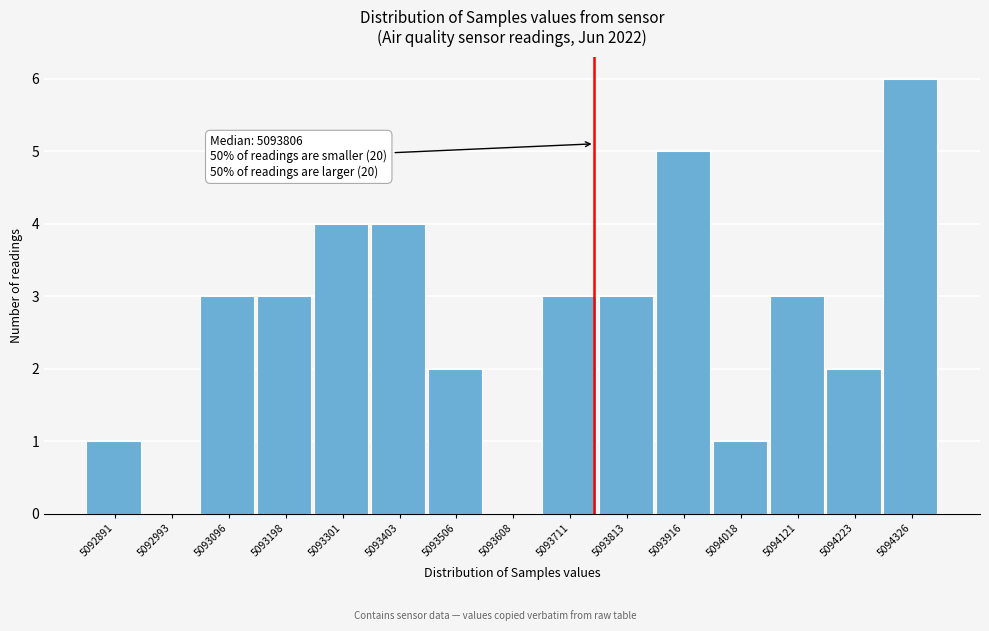

Reading left to right, extract all data points from this chart.

5092891=1	5092993=0	5093096=3	5093198=3	5093301=4	5093403=4	5093506=2	5093608=0	5093711=3	5093813=3	5093916=5	5094018=1	5094121=3	5094223=2	5094326=6